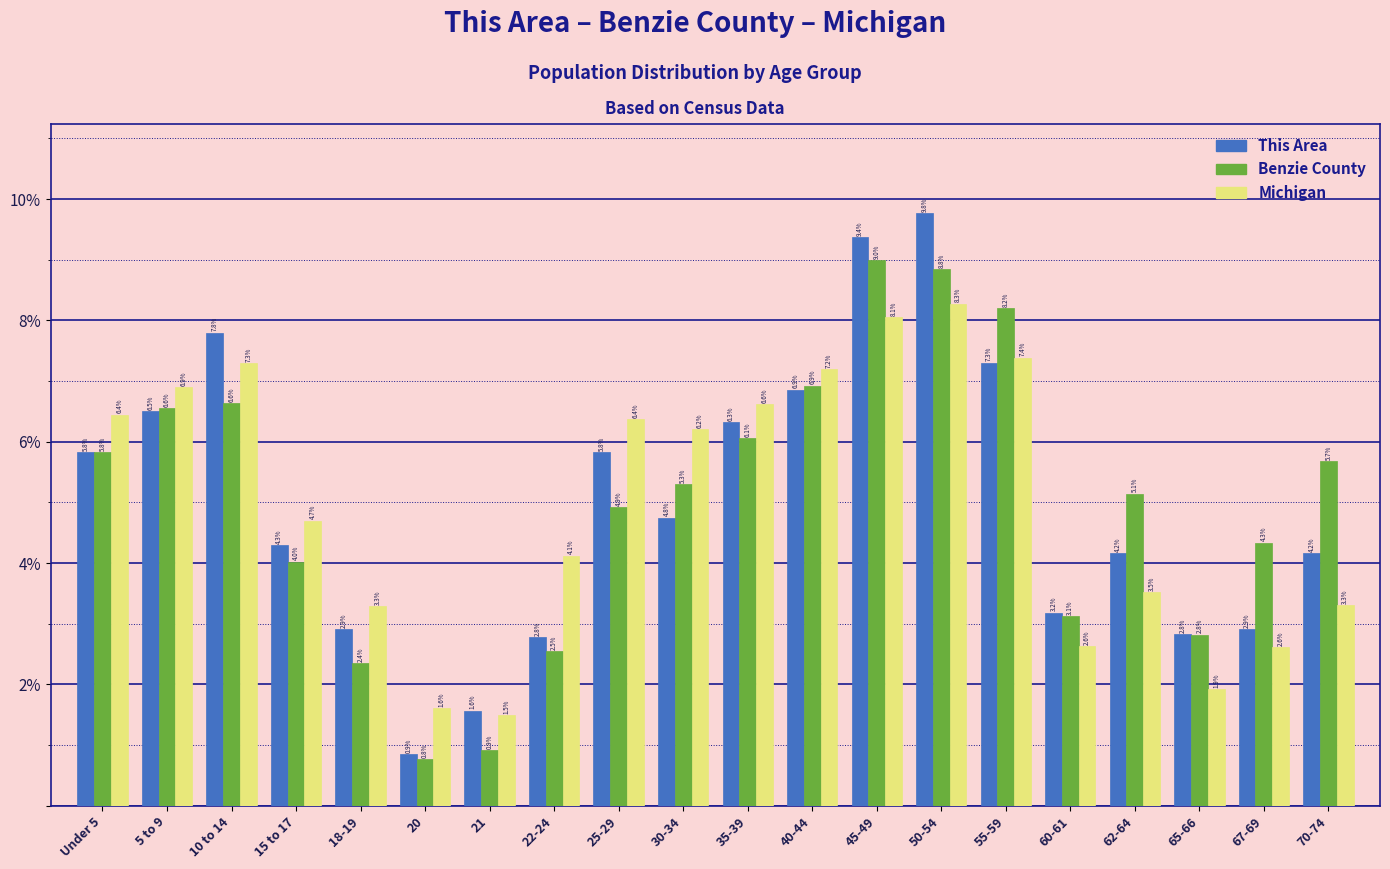

Reading left to right, what are all the values shown in this chart?

This Area: Under 5=5.8	5 to 9=6.5	10 to 14=7.8	15 to 17=4.3	18-19=2.9	20=0.9	21=1.6	22-24=2.8	25-29=5.8	30-34=4.8	35-39=6.3	40-44=6.9	45-49=9.4	50-54=9.8	55-59=7.3	60-61=3.2	62-64=4.2	65-66=2.8	67-69=2.9	70-74=4.2
Benzie County: Under 5=5.8	5 to 9=6.6	10 to 14=6.6	15 to 17=4.0	18-19=2.4	20=0.8	21=0.9	22-24=2.5	25-29=4.9	30-34=5.3	35-39=6.1	40-44=6.9	45-49=9.0	50-54=8.8	55-59=8.2	60-61=3.1	62-64=5.1	65-66=2.8	67-69=4.3	70-74=5.7
Michigan: Under 5=6.4	5 to 9=6.9	10 to 14=7.3	15 to 17=4.7	18-19=3.3	20=1.6	21=1.5	22-24=4.1	25-29=6.4	30-34=6.2	35-39=6.6	40-44=7.2	45-49=8.1	50-54=8.3	55-59=7.4	60-61=2.6	62-64=3.5	65-66=1.9	67-69=2.6	70-74=3.3